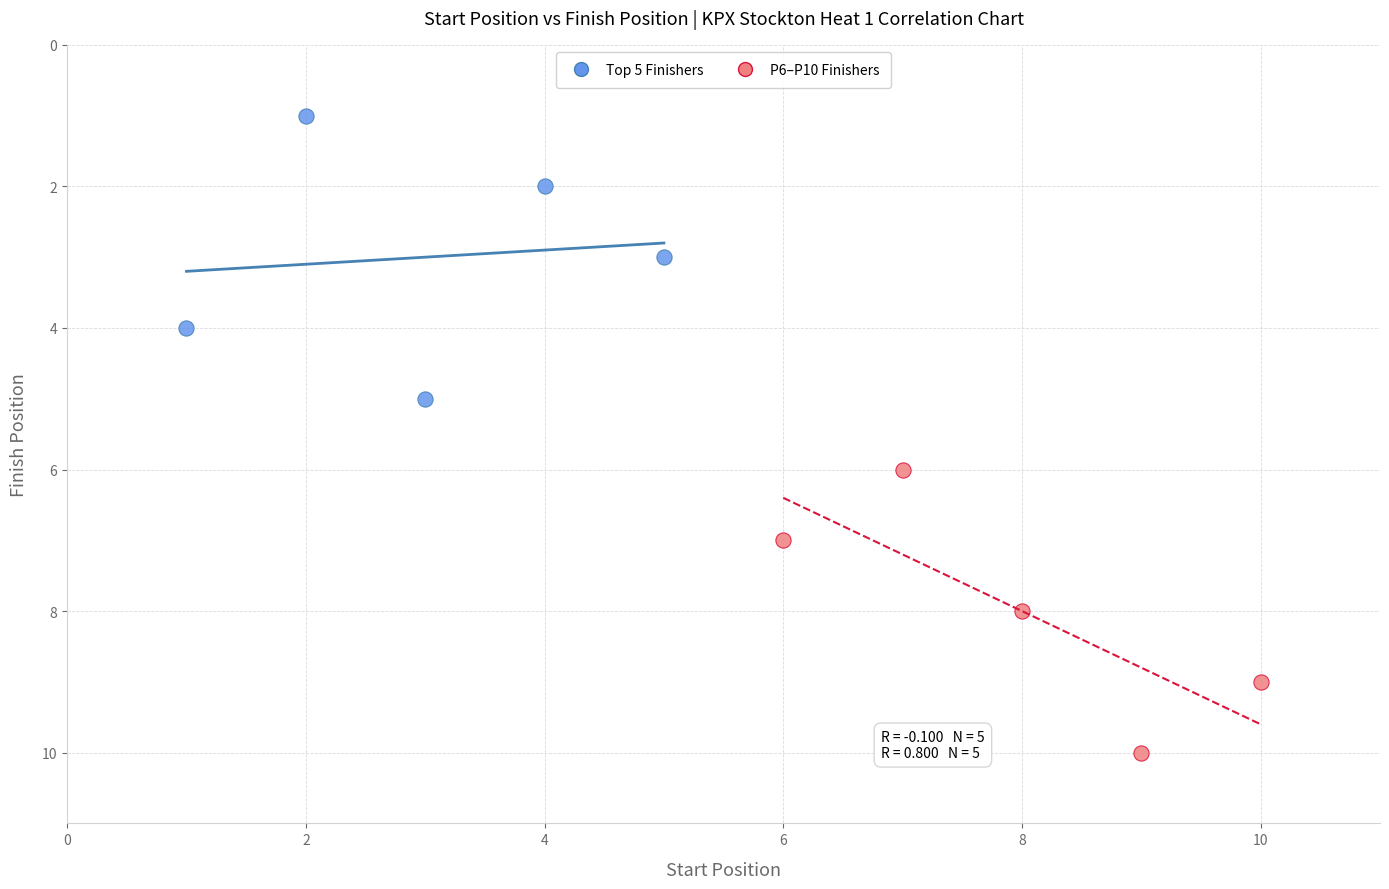

Which series contains the lowest Y value?

Top 5 Finishers